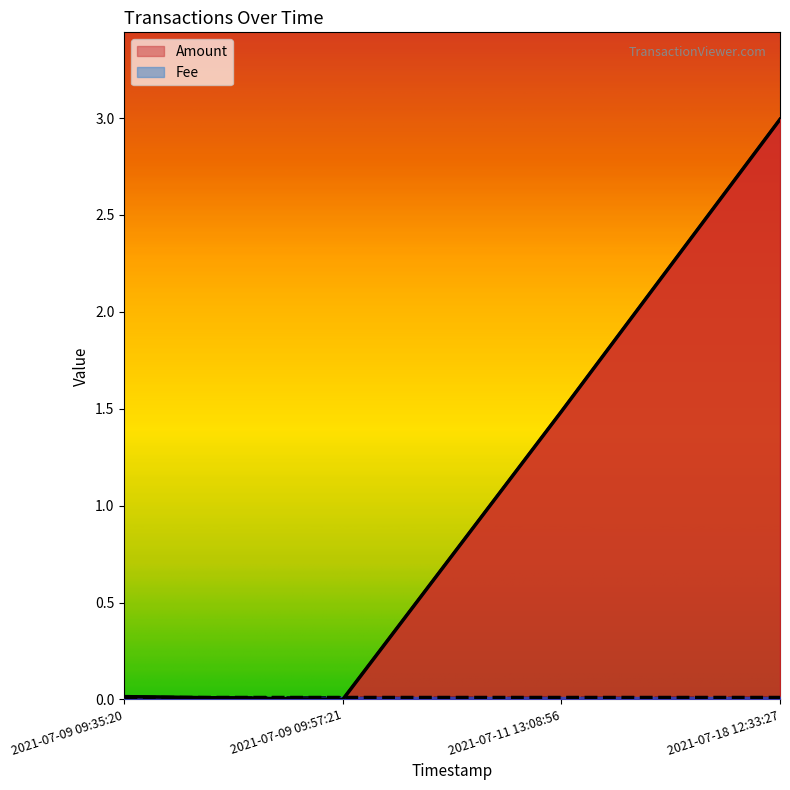

List the labels in order of value, smallest first.

2021-07-09 09:57:21, 2021-07-09 09:35:20, 2021-07-11 13:08:56, 2021-07-18 12:33:27